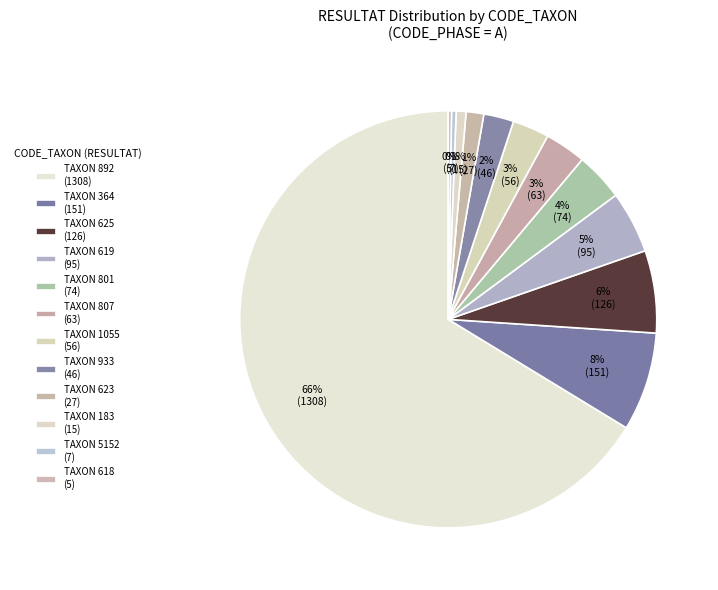

Count the number of slices in the pie.

12